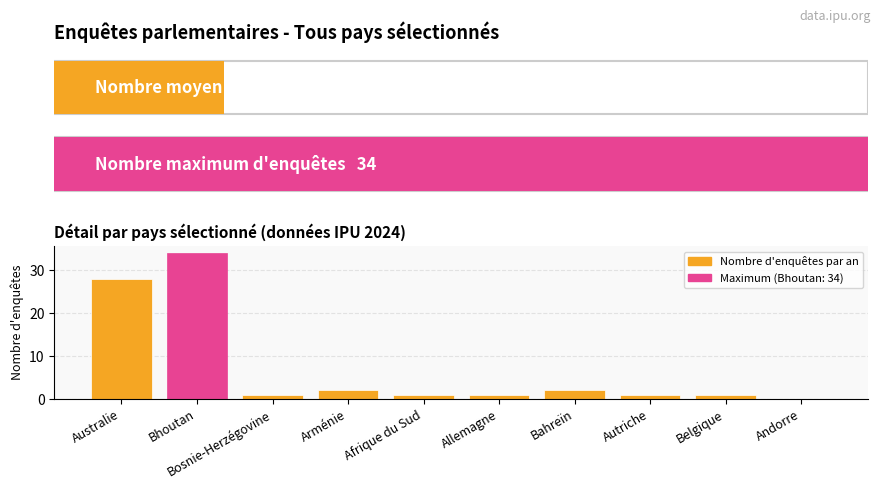

Reading right to left, transcribe all the data shown in this chart.

0	1	1	2	1	1	2	1	34	28